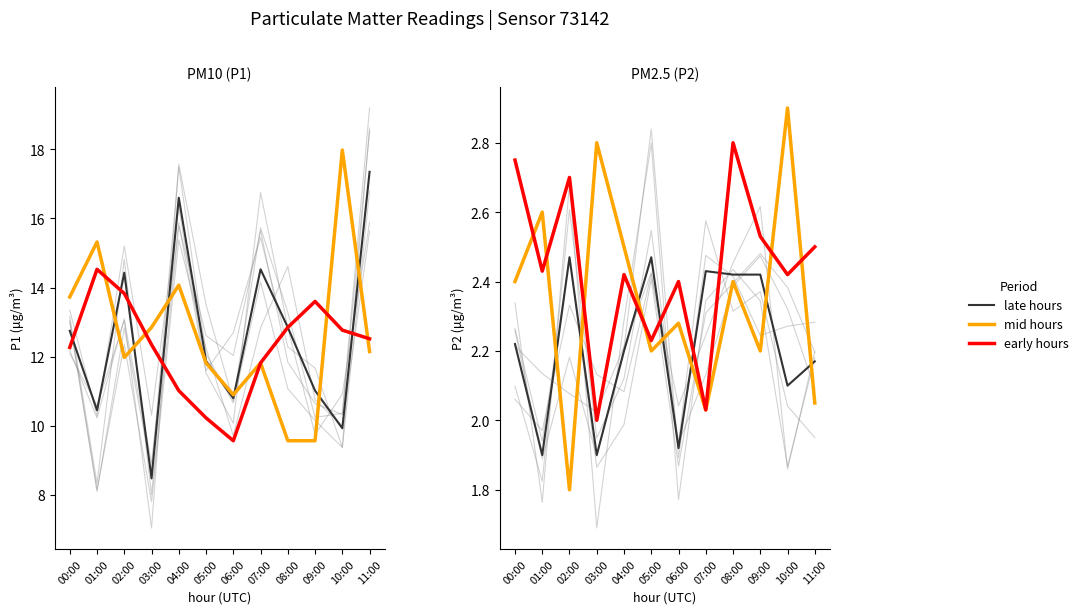

Reading left to right, transcribe all the data shown in this chart.

late hours: 2.2	1.9	2.5	1.9	2.2	2.5	1.9	2.4	2.4	2.4	2.1	2.2
mid hours: 2.4	2.6	1.8	2.8	2.5	2.2	2.3	2.0	2.4	2.2	2.9	2.0
early hours: 2.8	2.4	2.7	2.0	2.4	2.2	2.4	2.0	2.8	2.5	2.4	2.5